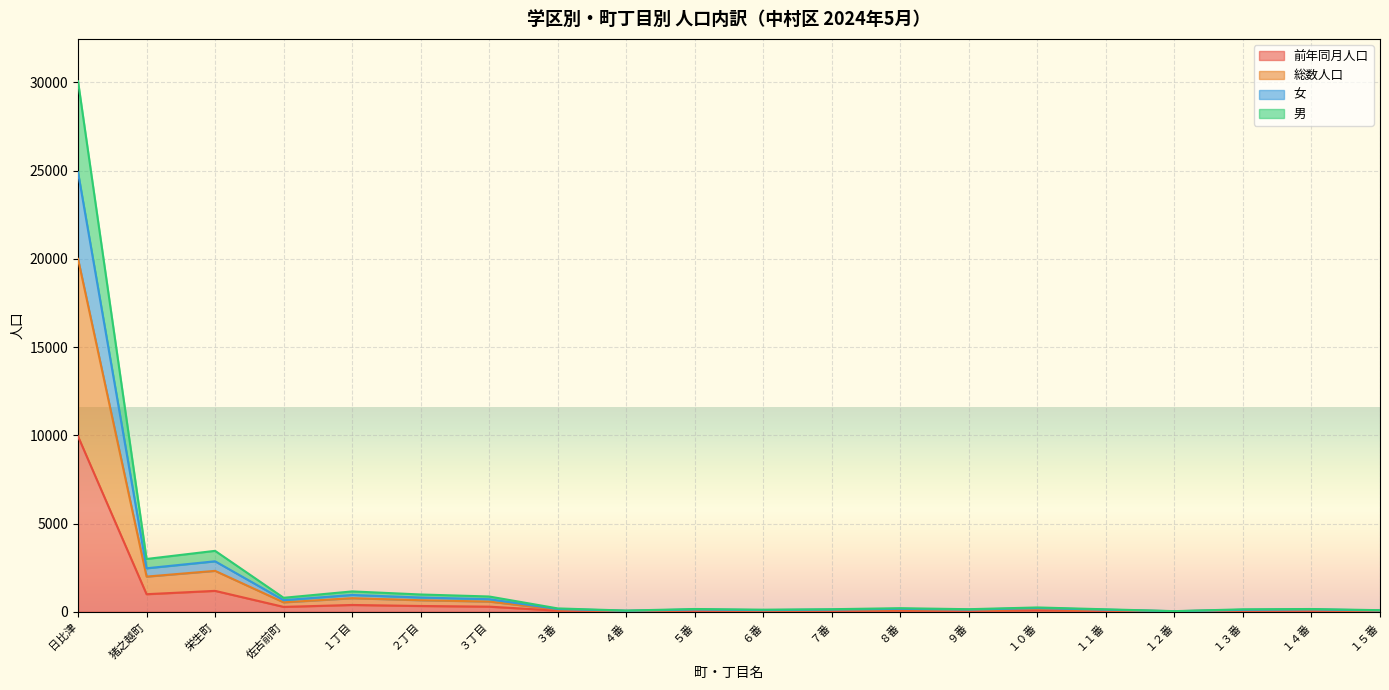

At how many categories does at least one series exceed 24324?

1